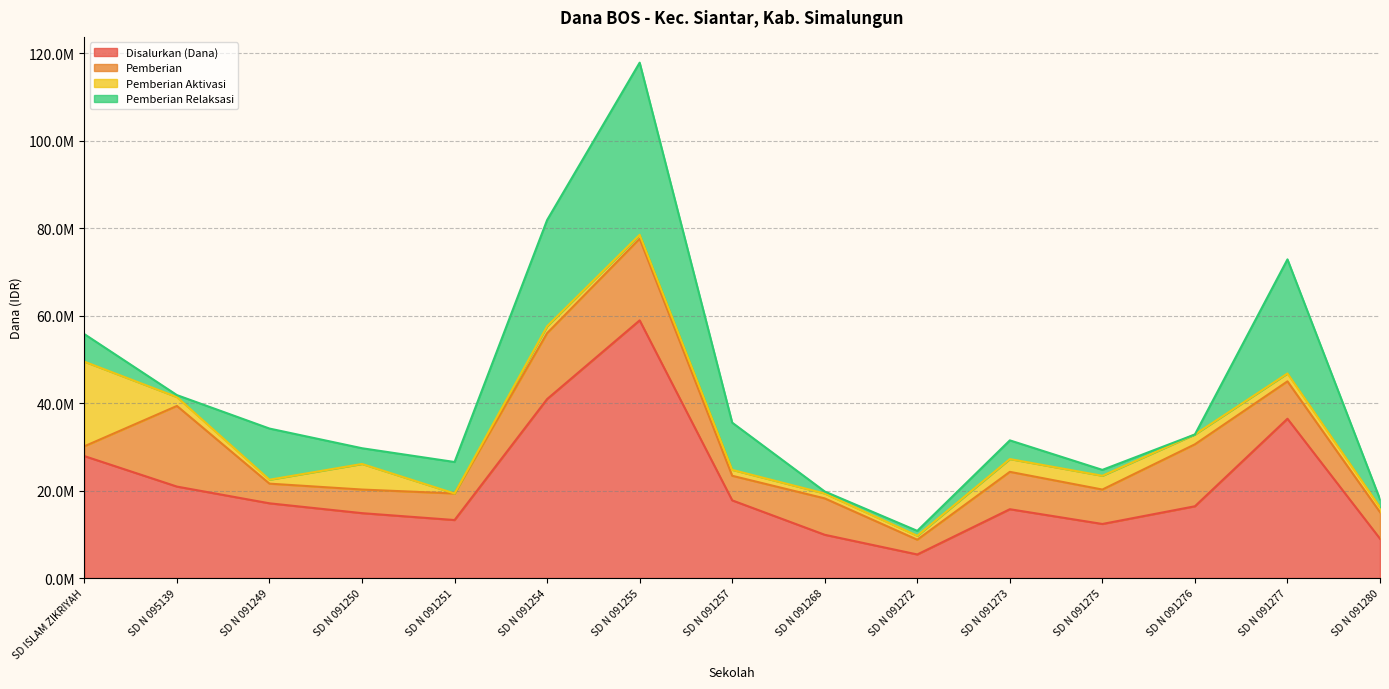

How many interior local peaks does the Pemberian Aktivasi series have?

4